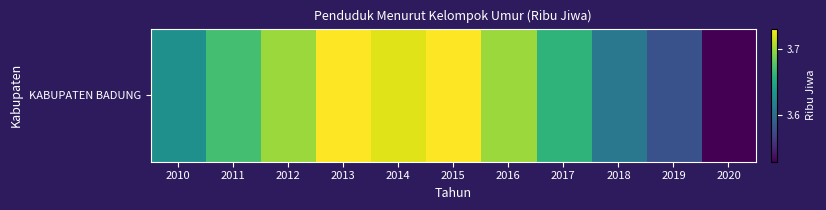

What is the maximum value shown in the chart?

3.7